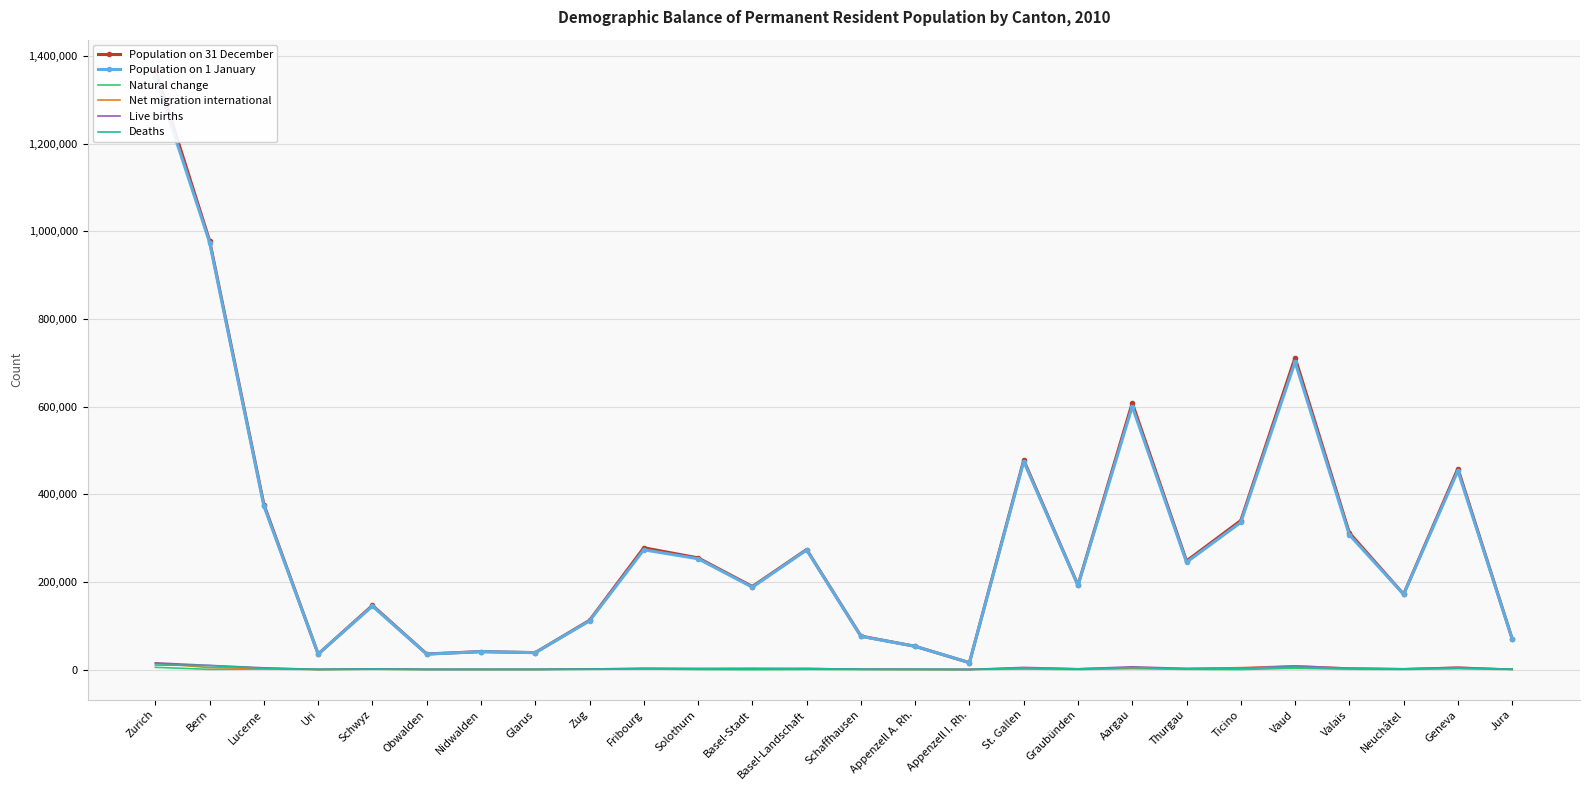

What is the difference between the maximum and second lowest values in the Natural change series?

5090